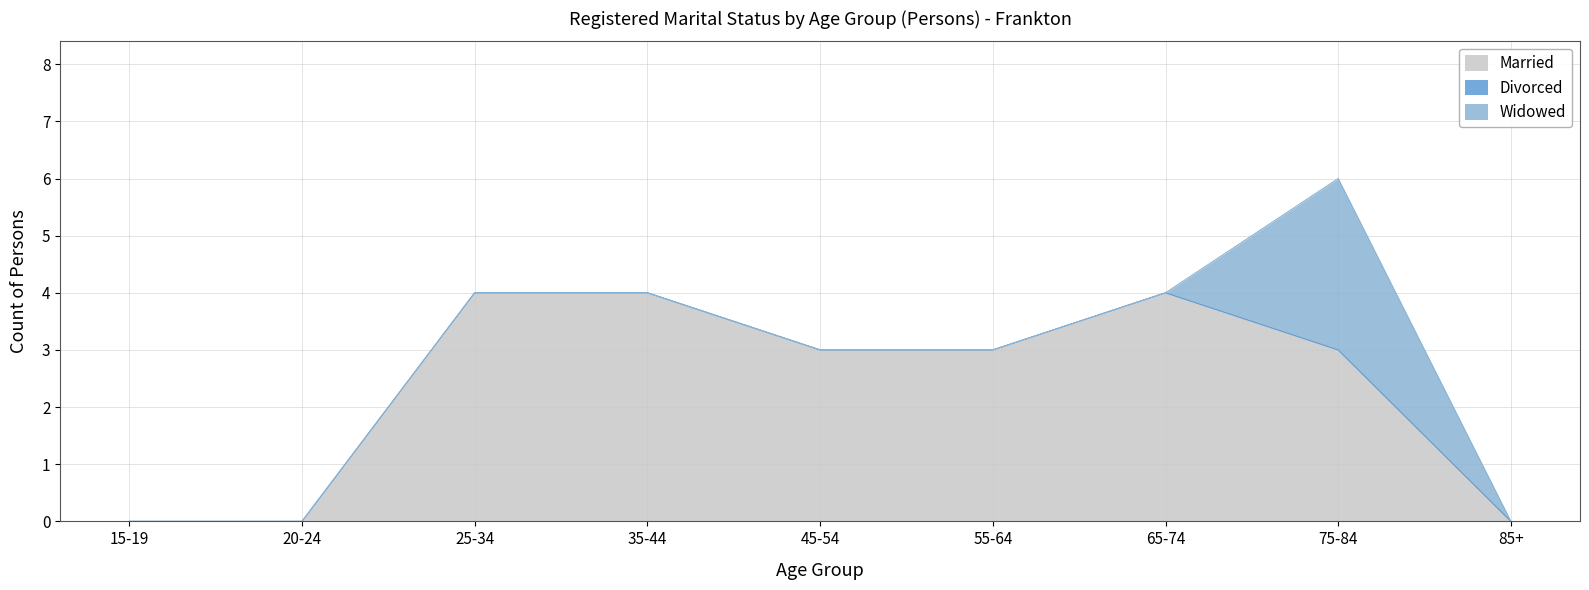

What is the spread (max minus min) of values at 75-84?

3